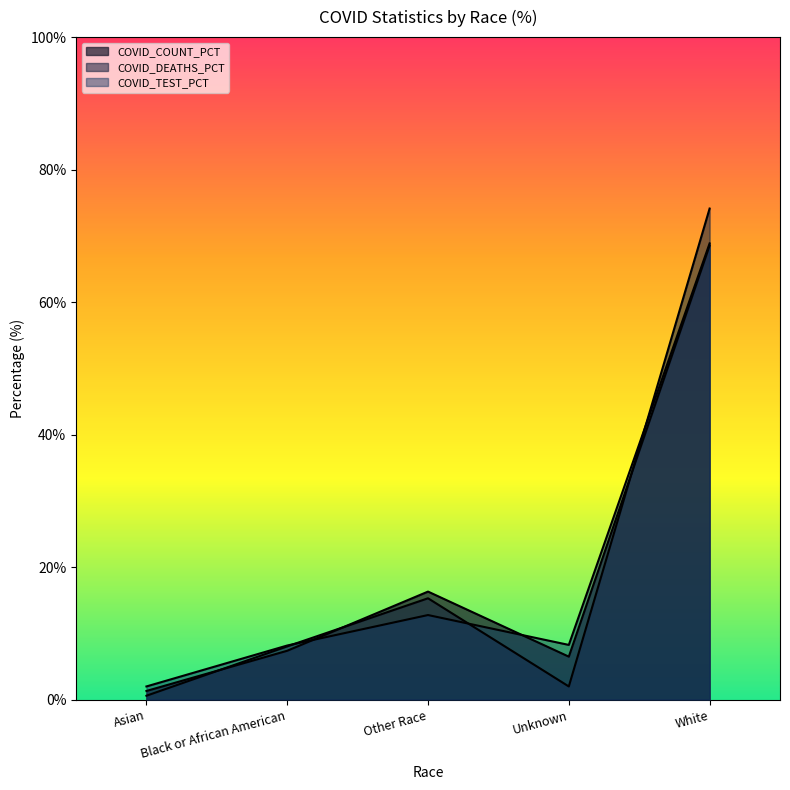

What is the difference between the highest and lowest values at Asian?

1.4